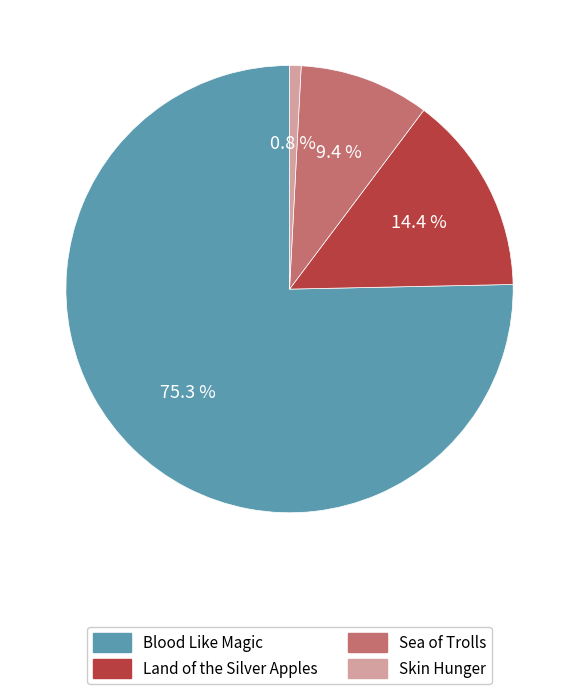

The Land of the Silver Apples slice represents 7% of the pie. True or false?

False